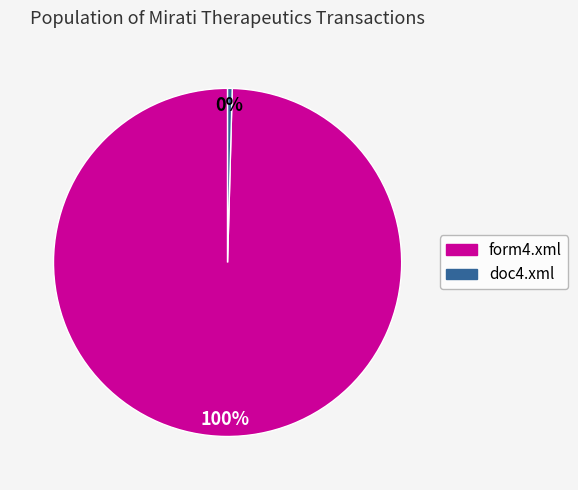

To the nearest percent, what is the combined percentage of doc4.xml and form4.xml?

100%